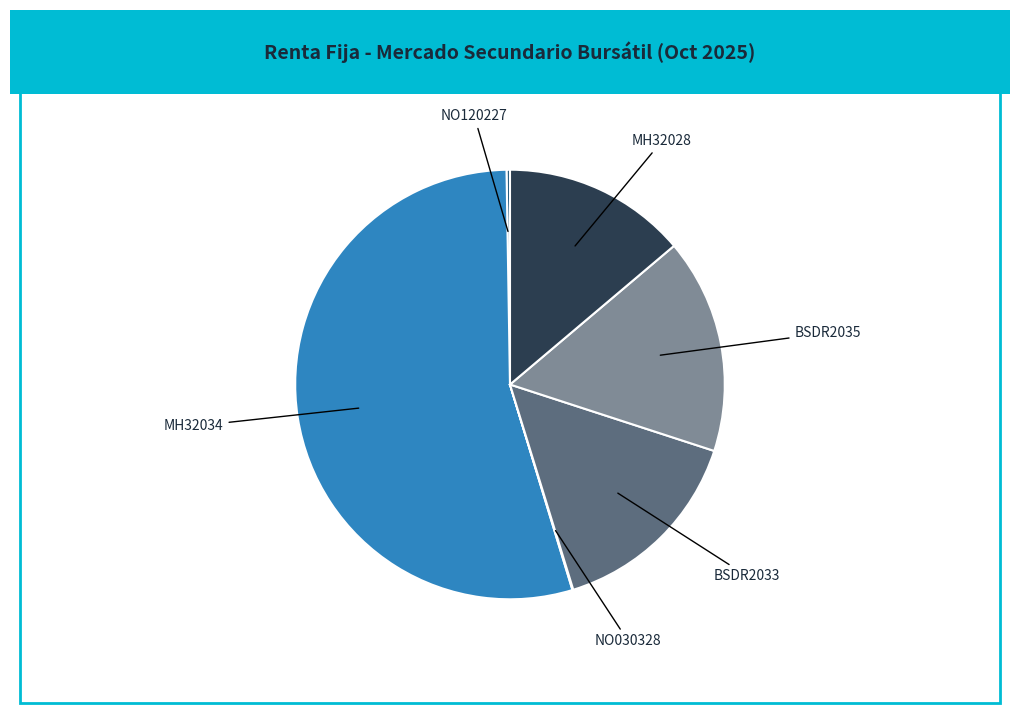

Which category has the biggest portion of the pie?

MH32034